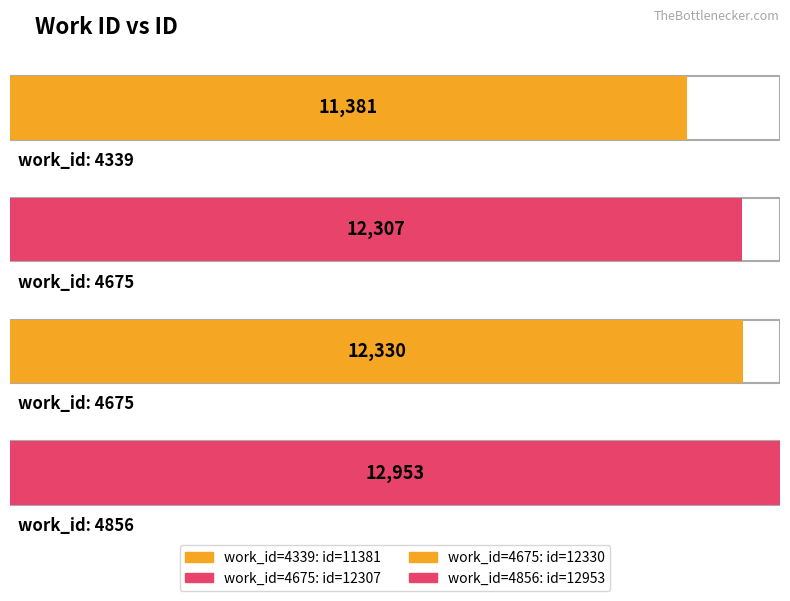

What is the minimum value shown in the chart?

11381